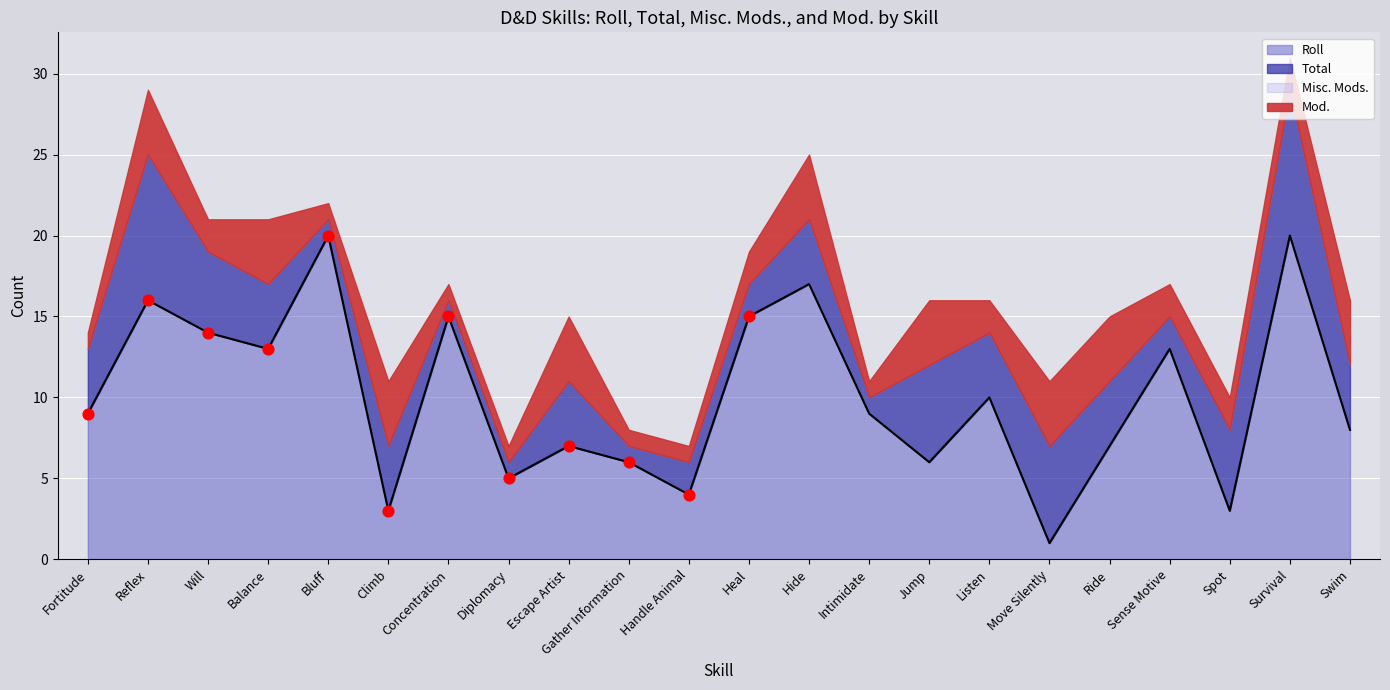

Is the value of Mod. at Will greater than the value of Total at Gather Information?

Yes